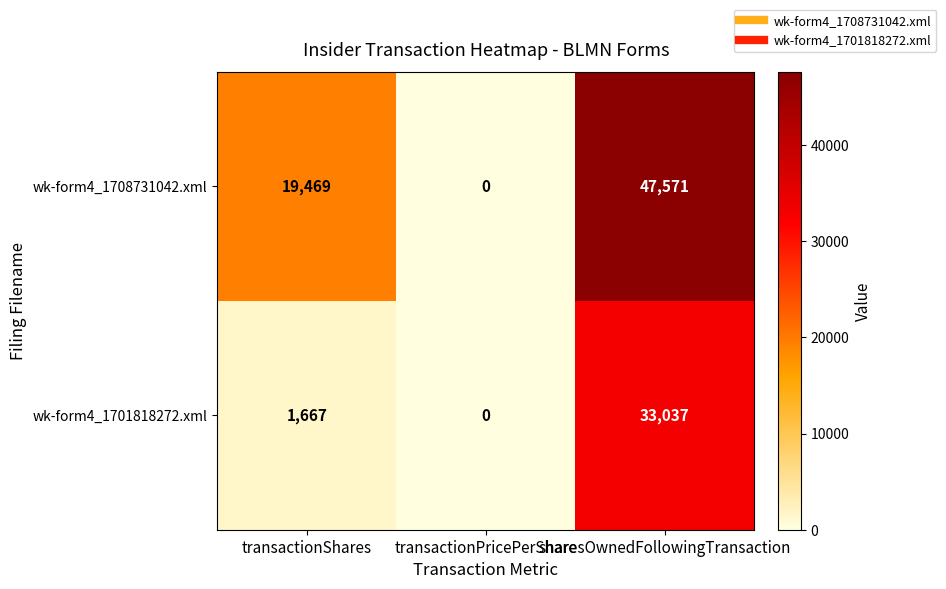

Is it true that wk-form4_1701818272.xml equals 590 at transactionShares?

False